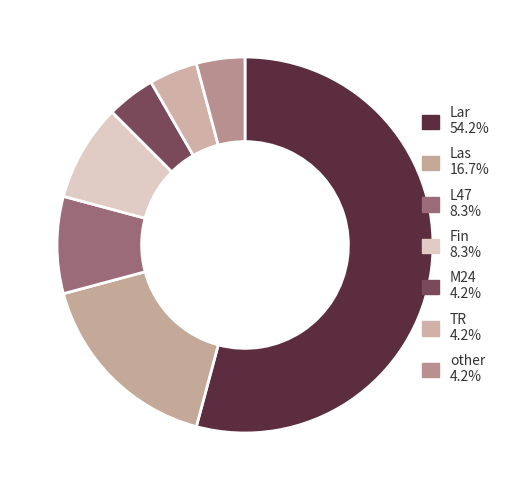

Which slice is the smallest?

M24  